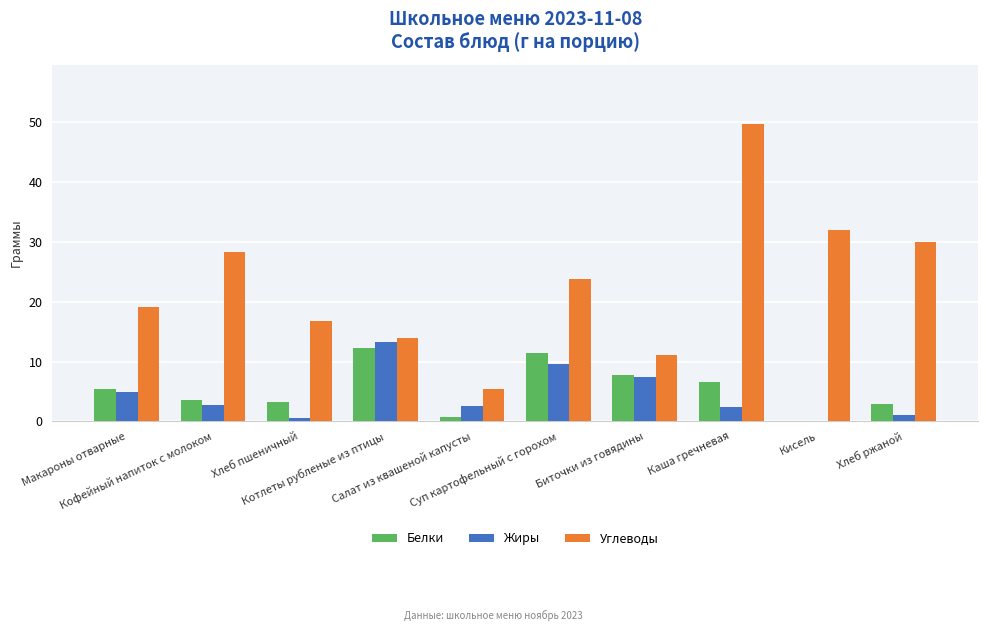

What is the sum of the Углеводы values at Макароны отварные and Каша гречневая?

68.8